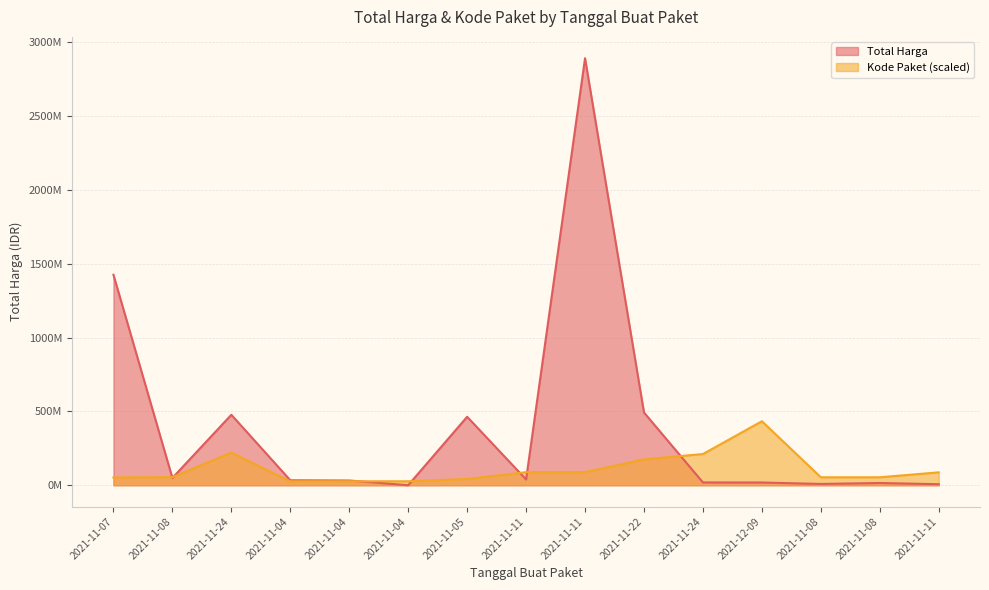

What is the sum of all Total Harga values?

5978951315.0